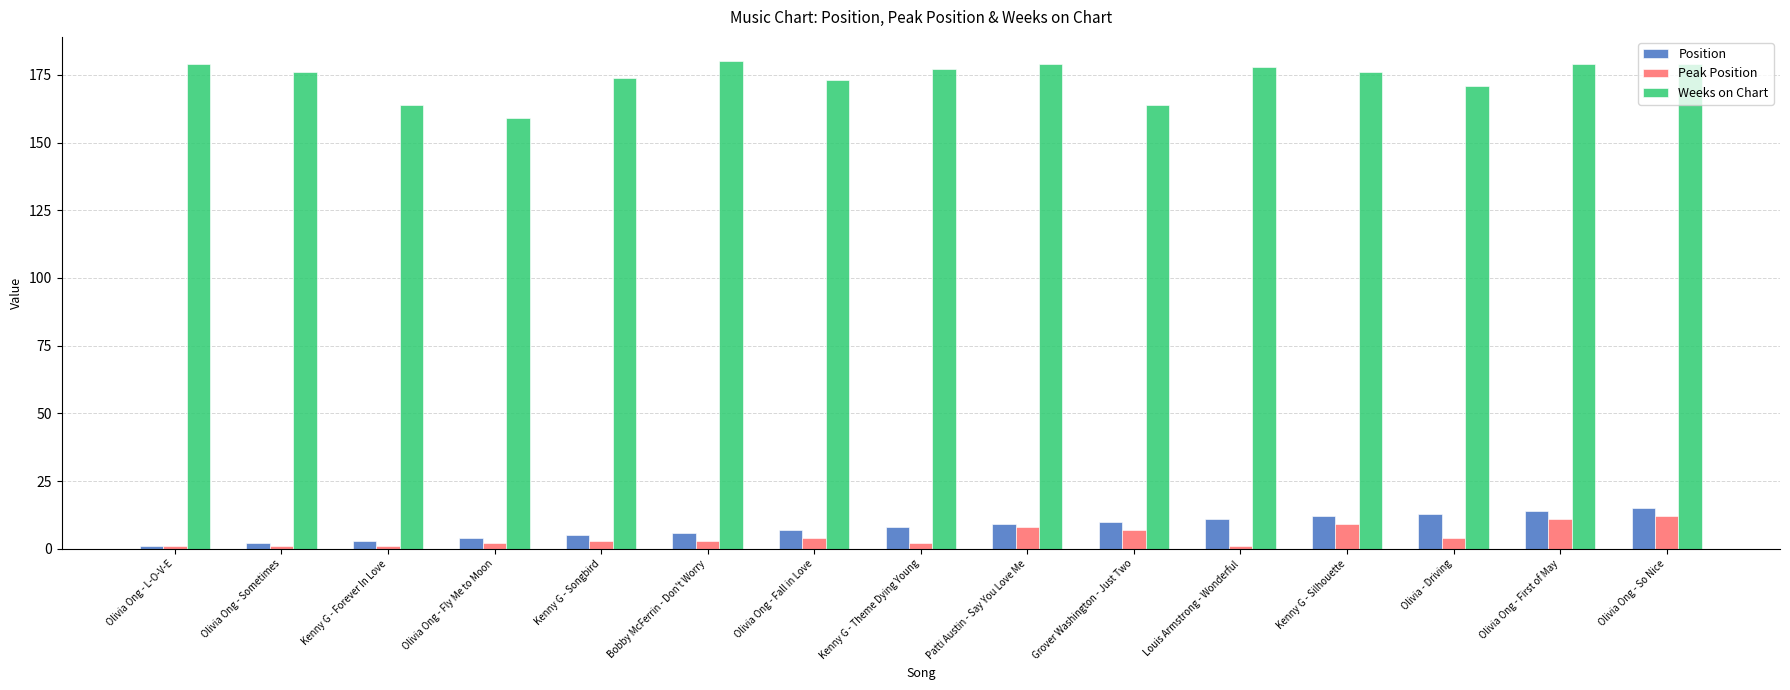

What position from the right is Kenny G - Forever In Love?

13